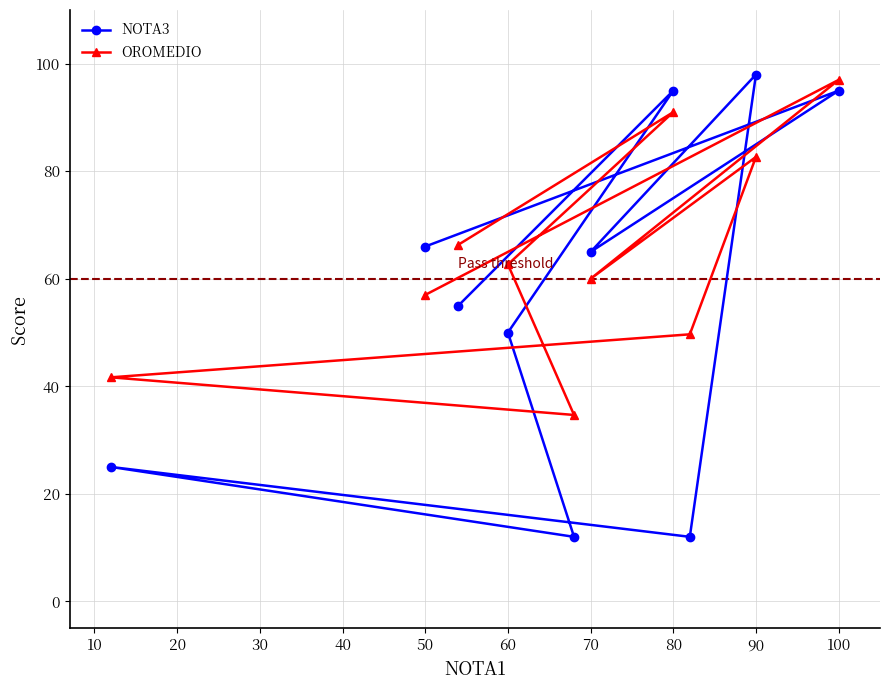

Reading left to right, what are all the values shown in this chart?

NOTA3: 25.0	66.0	55.0	50.0	12.0	65.0	95.0	12.0	98.0	95.0
OROMEDIO: 41.7	57.0	66.3	62.7	34.7	60.0	91.0	49.7	82.7	97.0